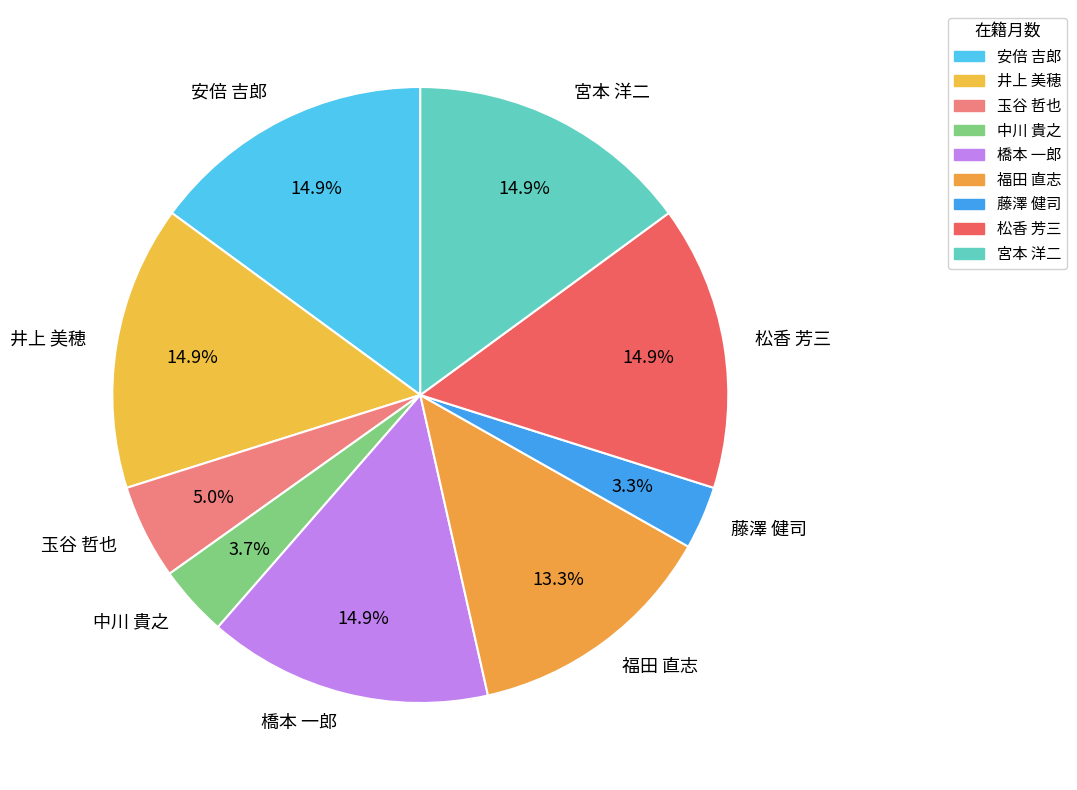

Count the number of slices in the pie.

9